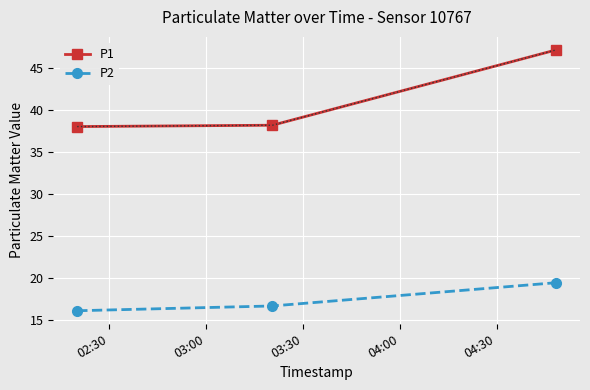

What are all the series names shown in the legend?

P1, P2